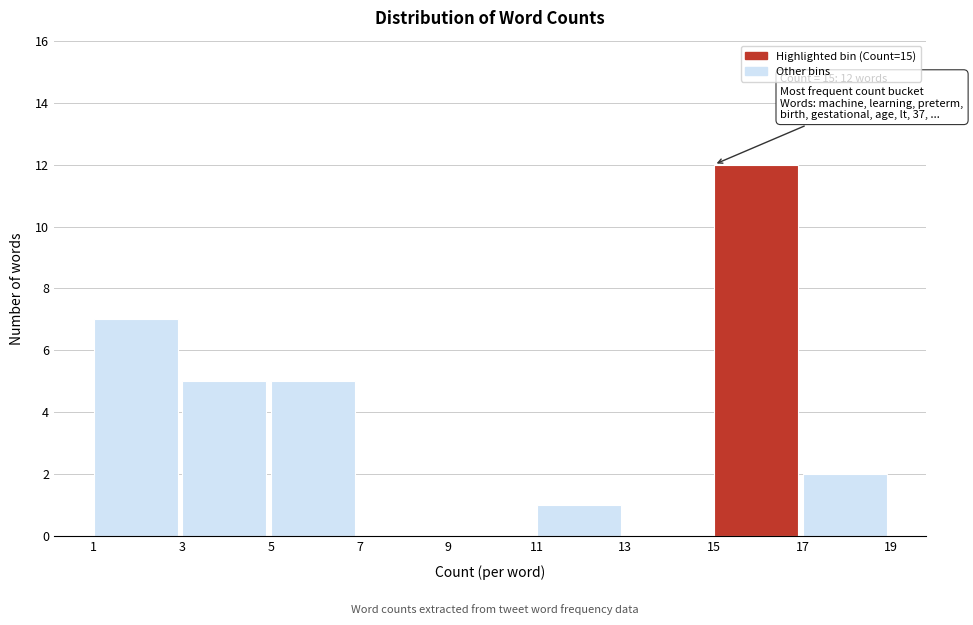

Over which range of the x-axis is the bar tallest?

15 to 17